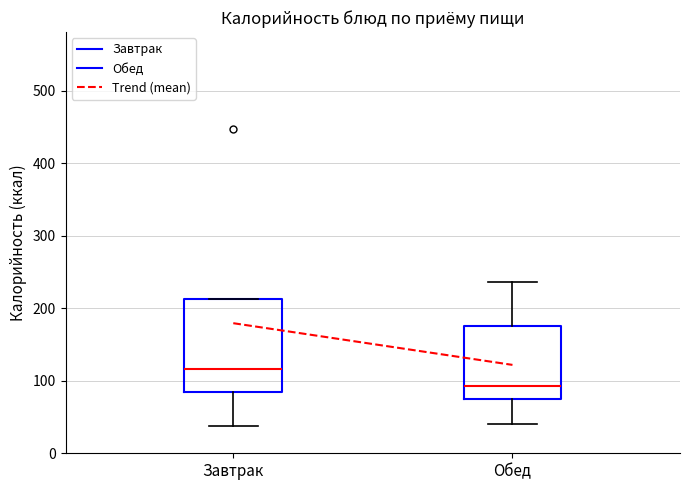

Where is the upper edge of the box for Обед on the y-axis? The values are not printed on the chart, so give them approximately, as read against the axis.

170